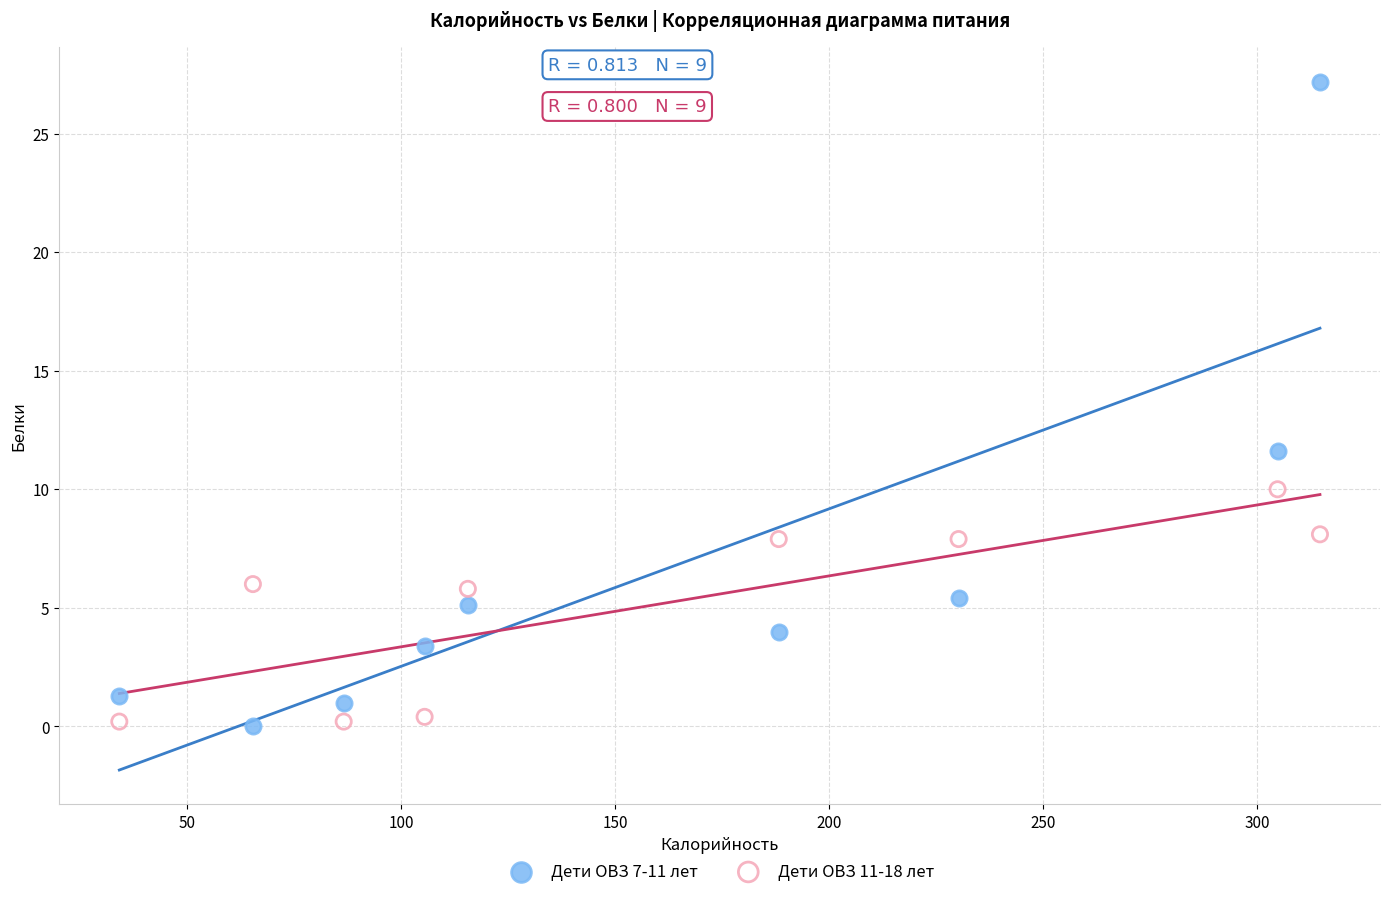

Which series has the largest Y range (max minus min)?

Дети ОВЗ 7-11 лет